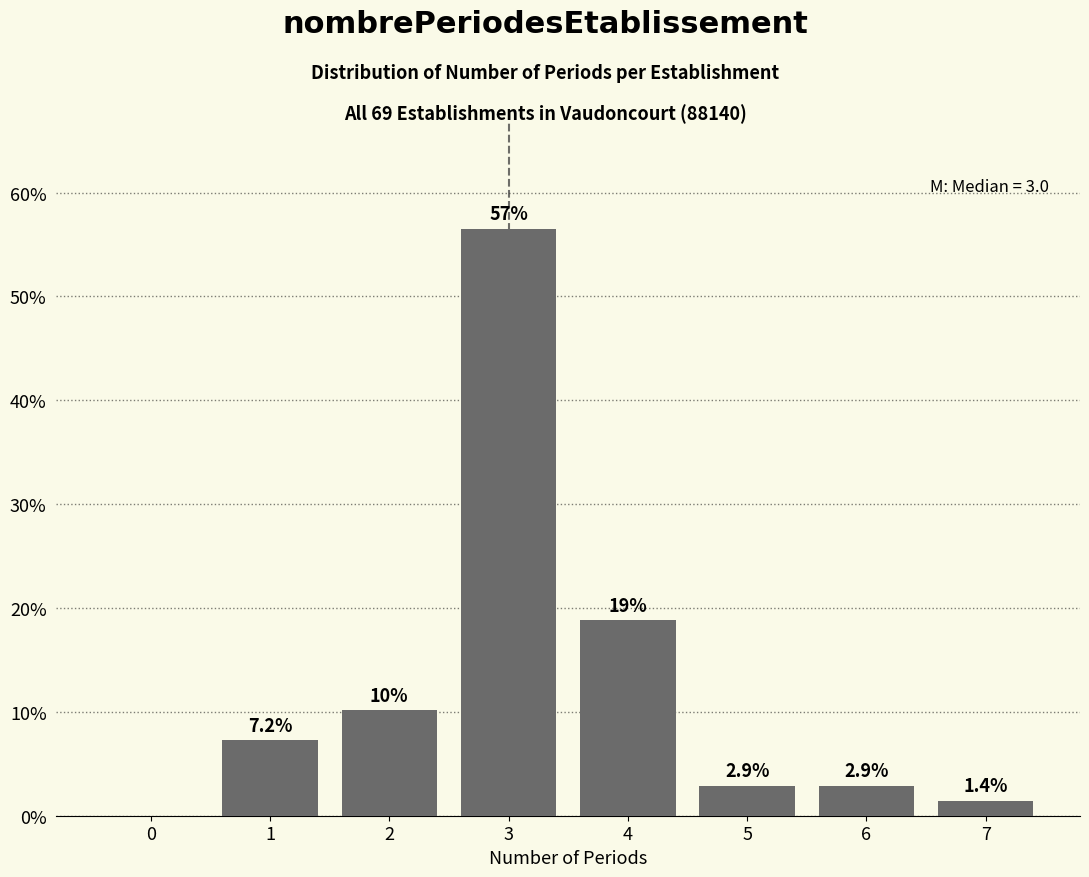

Reading left to right, list all the values displayed in this chart.

0=0.0	1=7.2	2=10.1	3=56.5	4=18.8	5=2.9	6=2.9	7=1.4